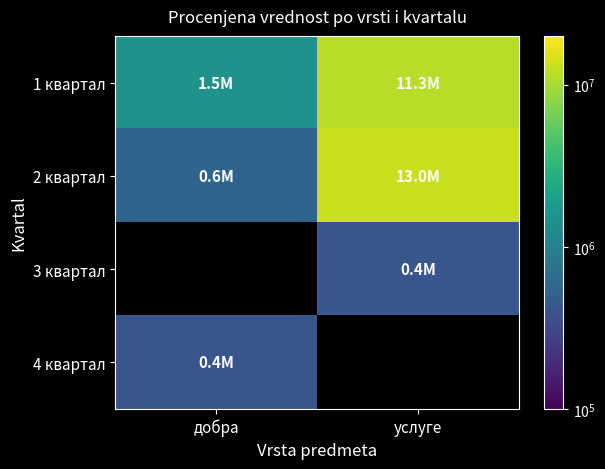

Which series has the largest range (max minus min)?

2 квартал